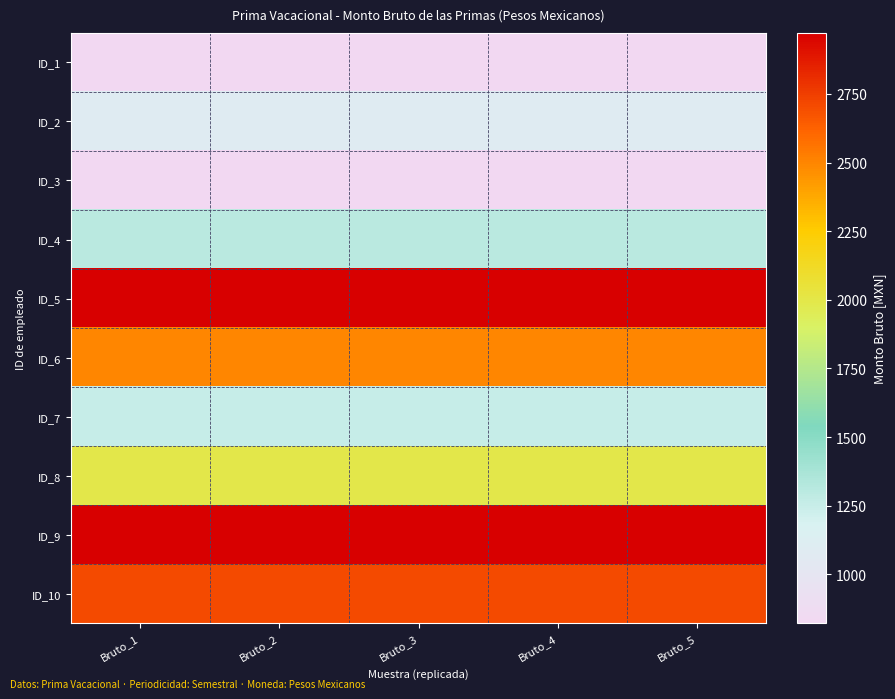

What is the total value across all series at Bruto_2?

18444.9